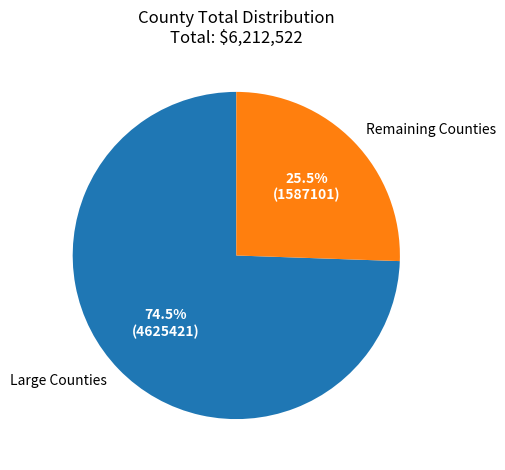

How many slices are in this pie chart?

2